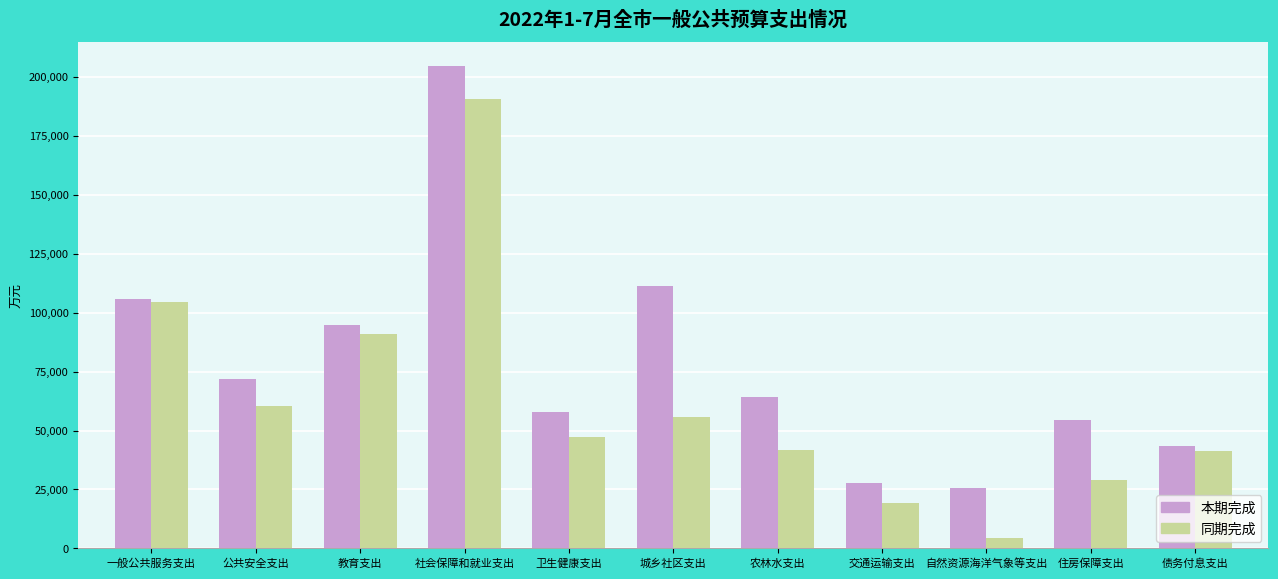

At 住房保障支出, list the series in order from smallest to largest.

同期完成, 本期完成